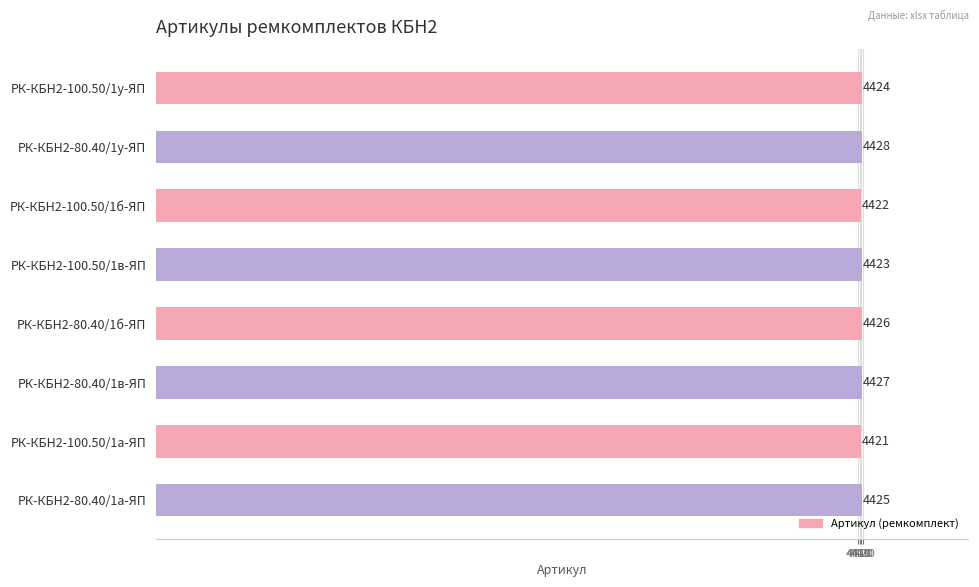

What is the difference between the maximum and minimum values?

7